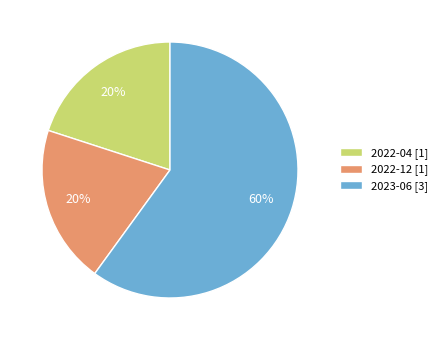

Which has a higher value, 2022-04 or 2023-06?

2023-06